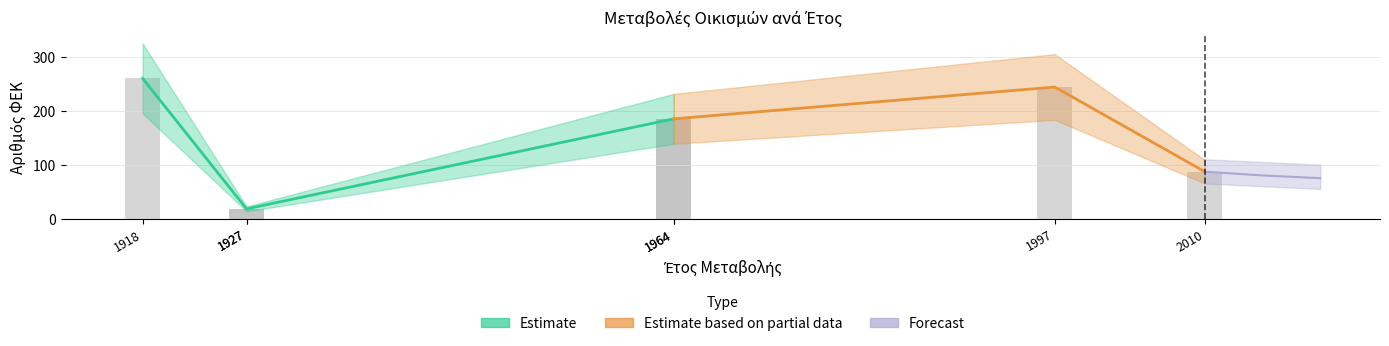

What is the difference between the values at 1964 and 1997?

59